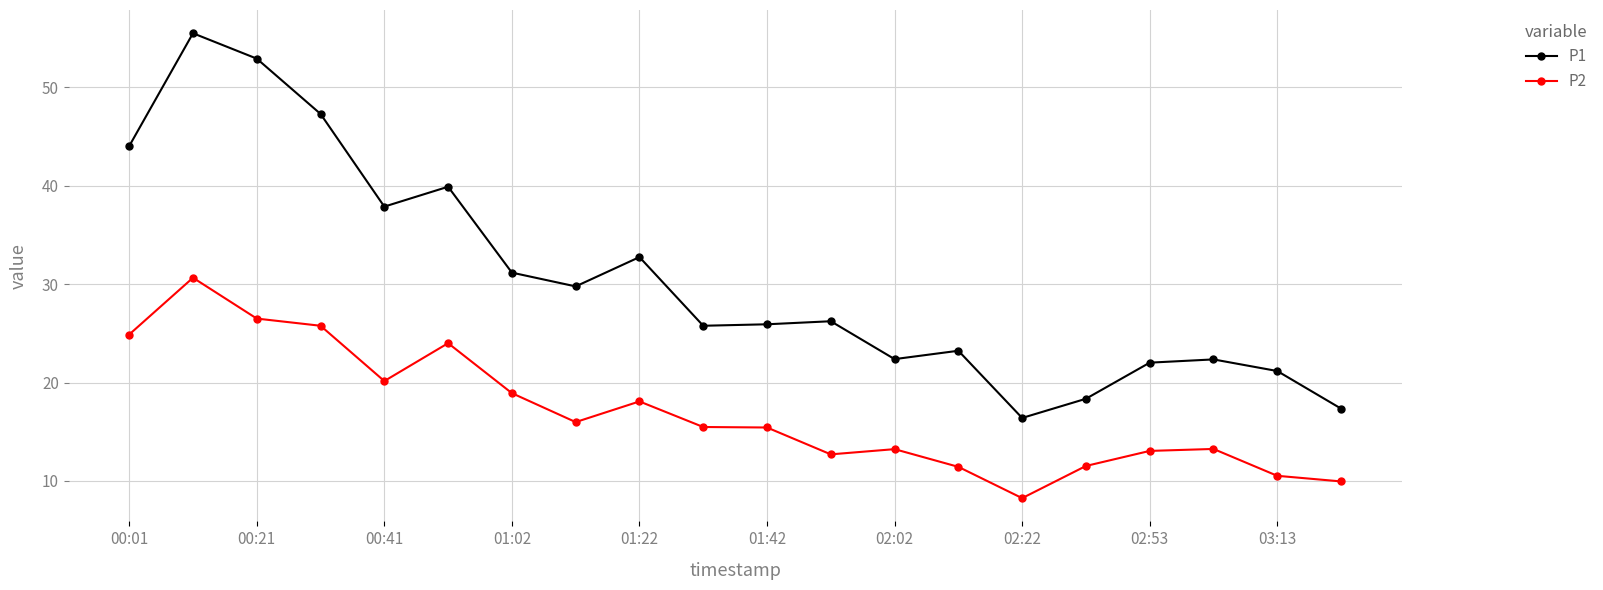

True or false: P1 and P2 cross at least once.

False